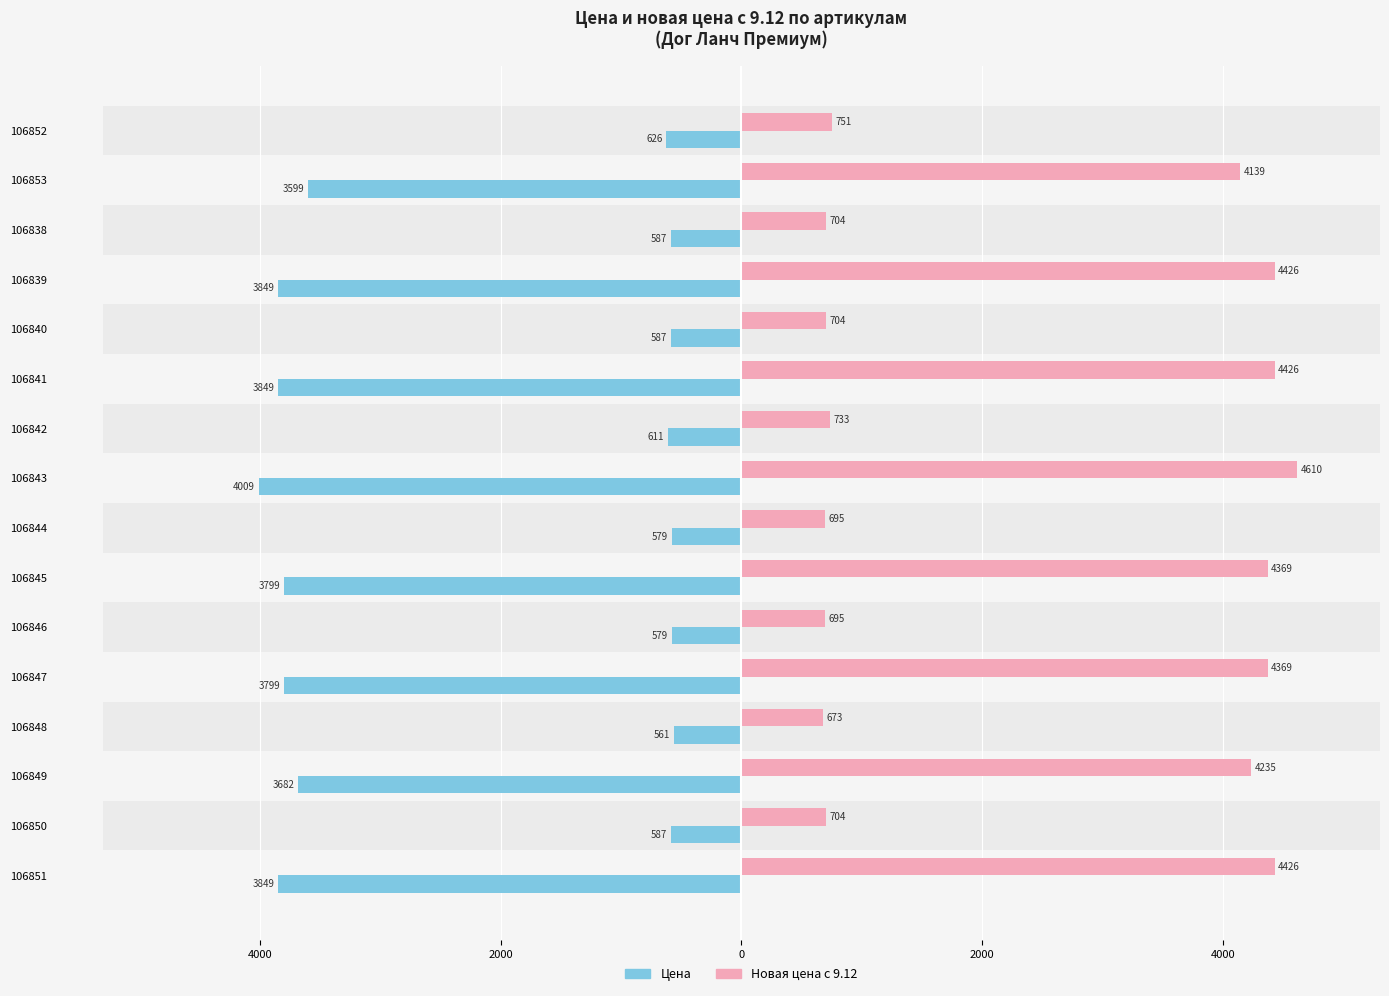

What are all the series names shown in the legend?

Цена, Новая цена с 9.12